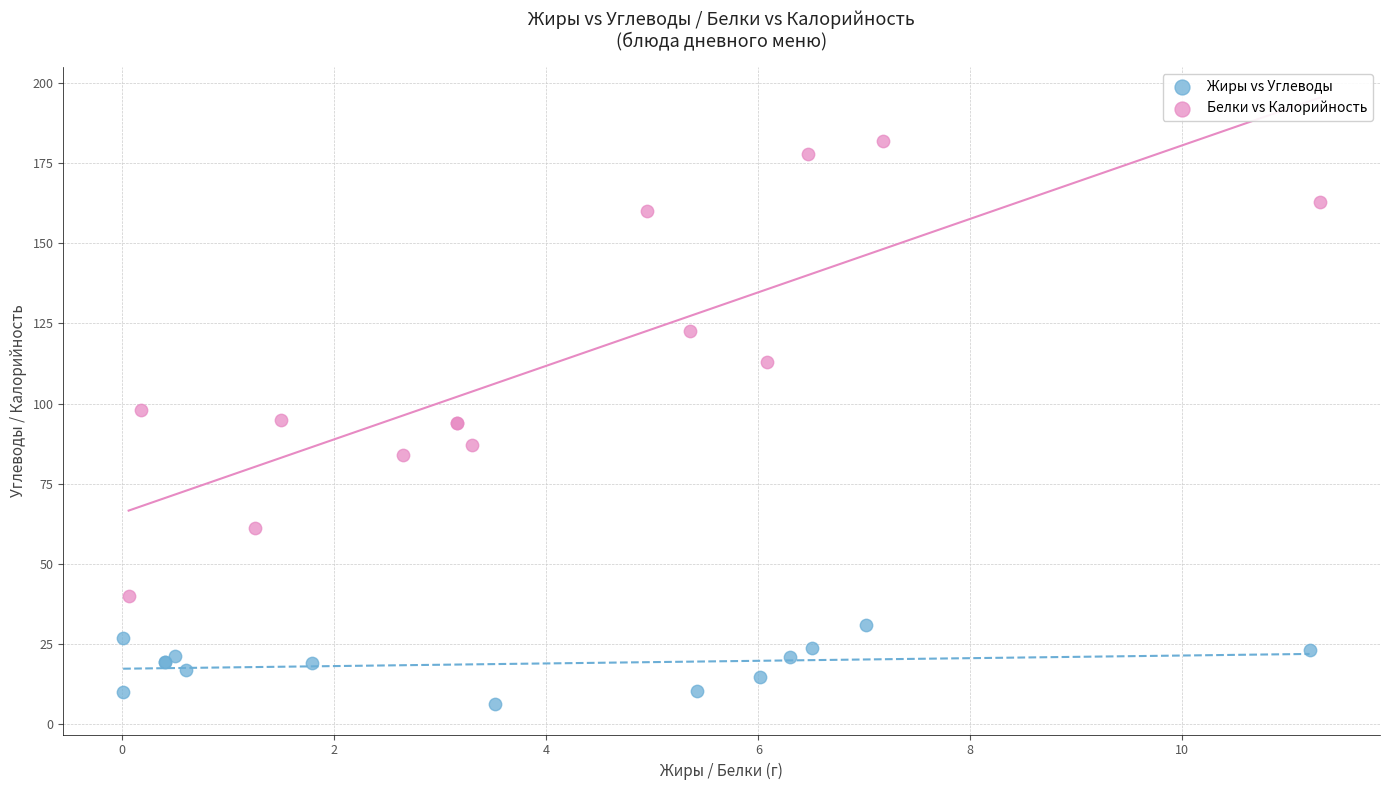

Which series has the widest spread of Y values?

Белки vs Калорийность